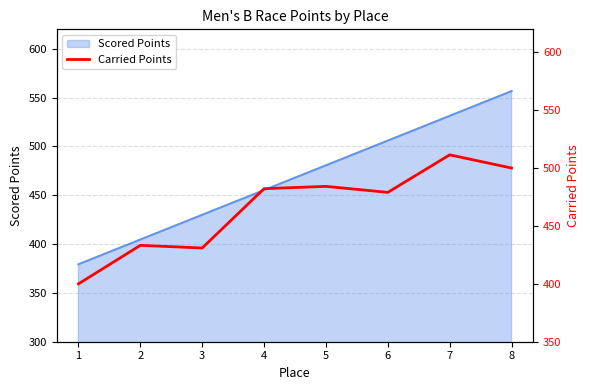

True or false: there are more than 1 points higher than both neighbors.

True